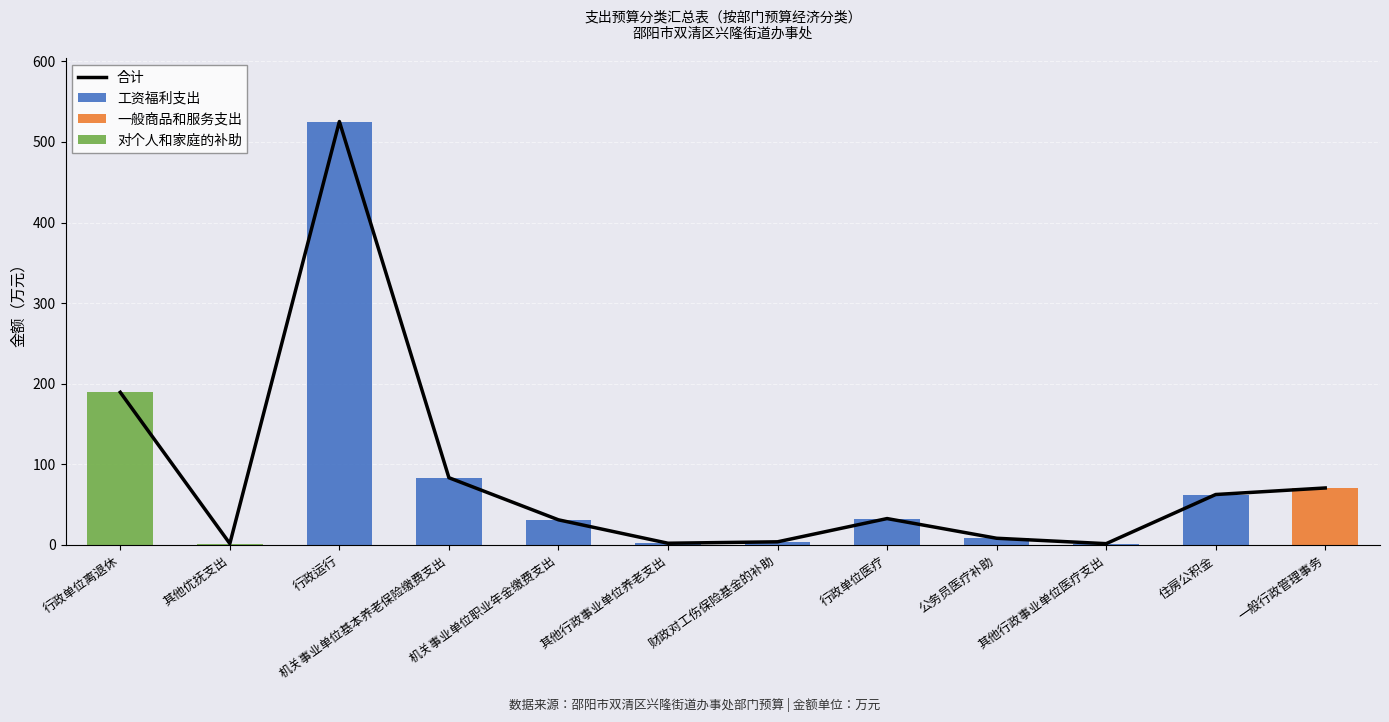

What are all the series names shown in the legend?

合计, 工资福利支出, 一般商品和服务支出, 对个人和家庭的补助